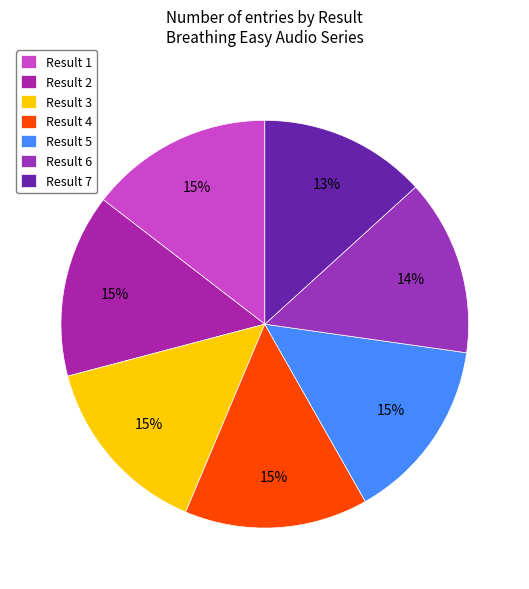

Approximately how many times larger is the value at Result 7 compared to Result 2?

0.9